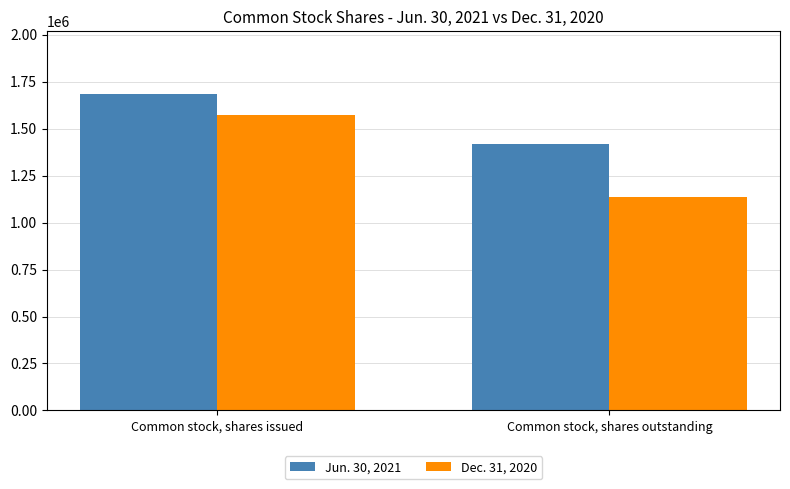

What is the label of the 2nd bar from the right?

Common stock, shares issued